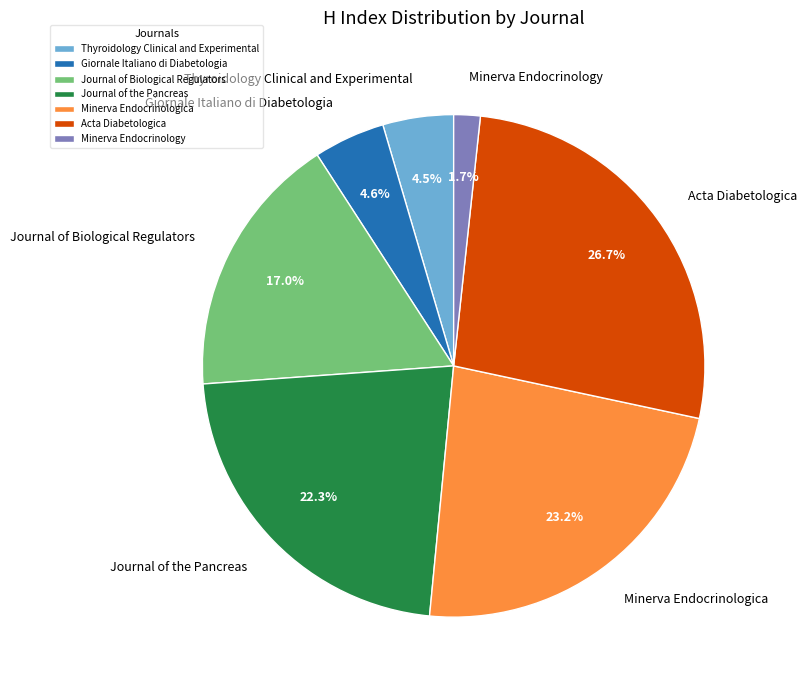

What percentage is the Journal of the Pancreas slice, to the nearest percent?

22%